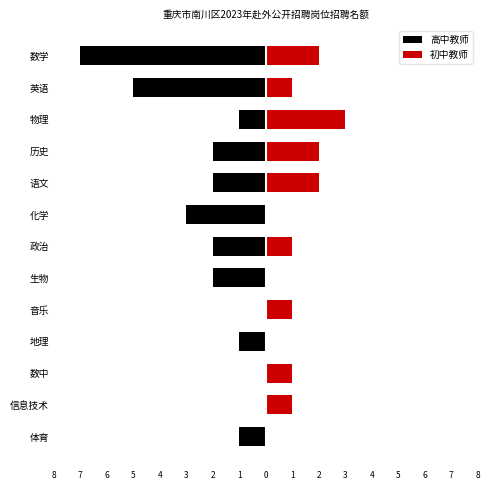

Rank the series at 数中 from highest to lowest value.

初中教师, 高中教师